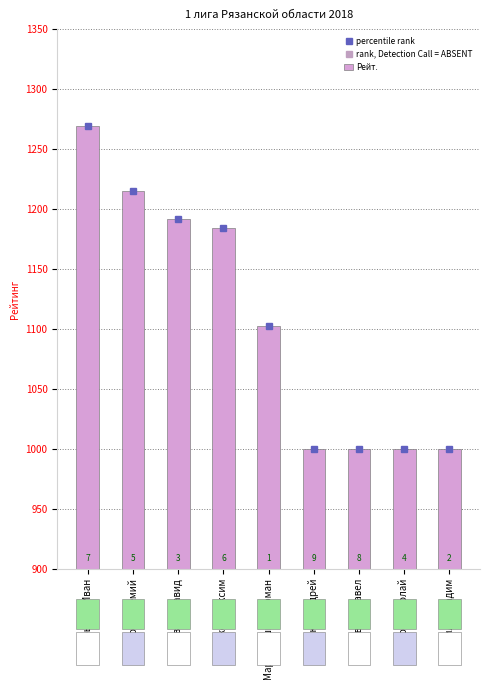

Does the chart contain any negative values?

No